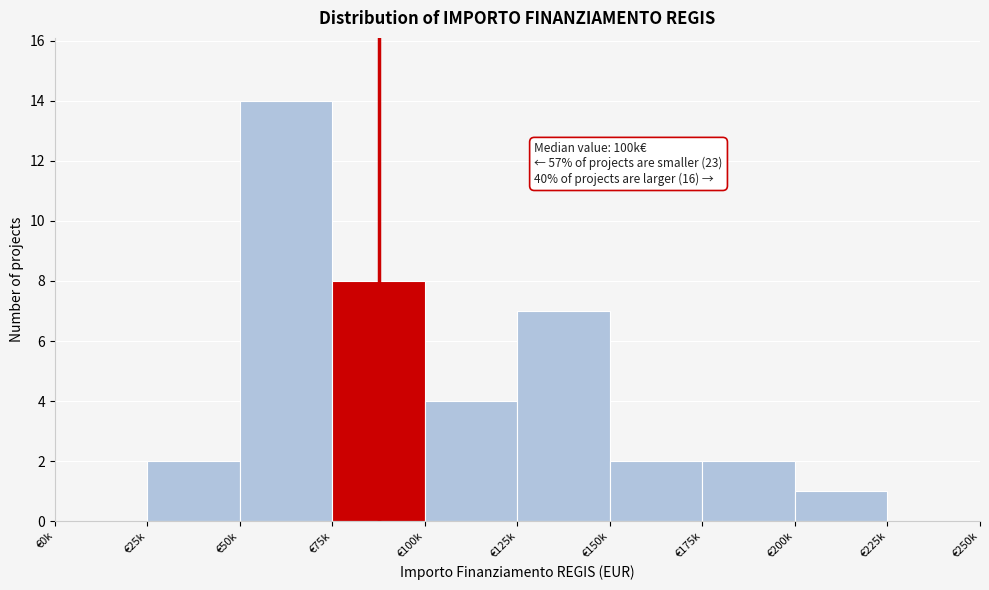

Reading left to right, what are all the values shown in this chart?

€0k=0	€25k=2	€50k=14	€75k=8	€100k=4	€125k=7	€150k=2	€175k=2	€200k=1	€225k=0